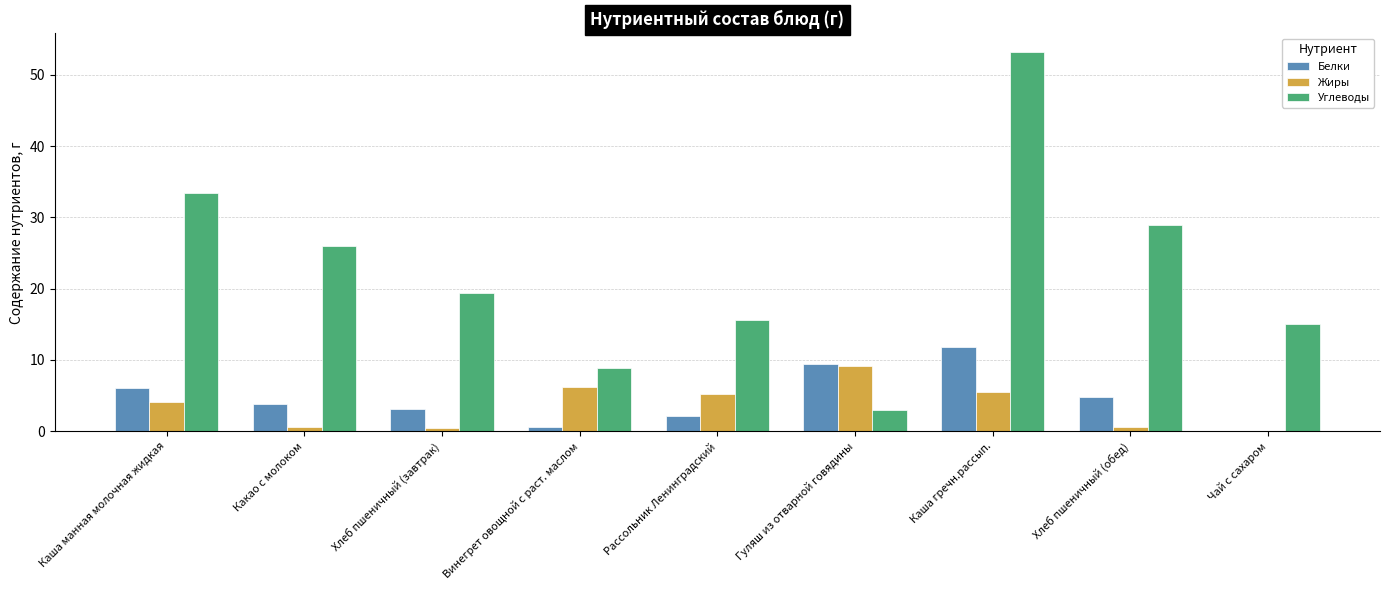

Is the value of Белки at Каша манная молочная жидкая greater than the value of Жиры at Каша манная молочная жидкая?

Yes